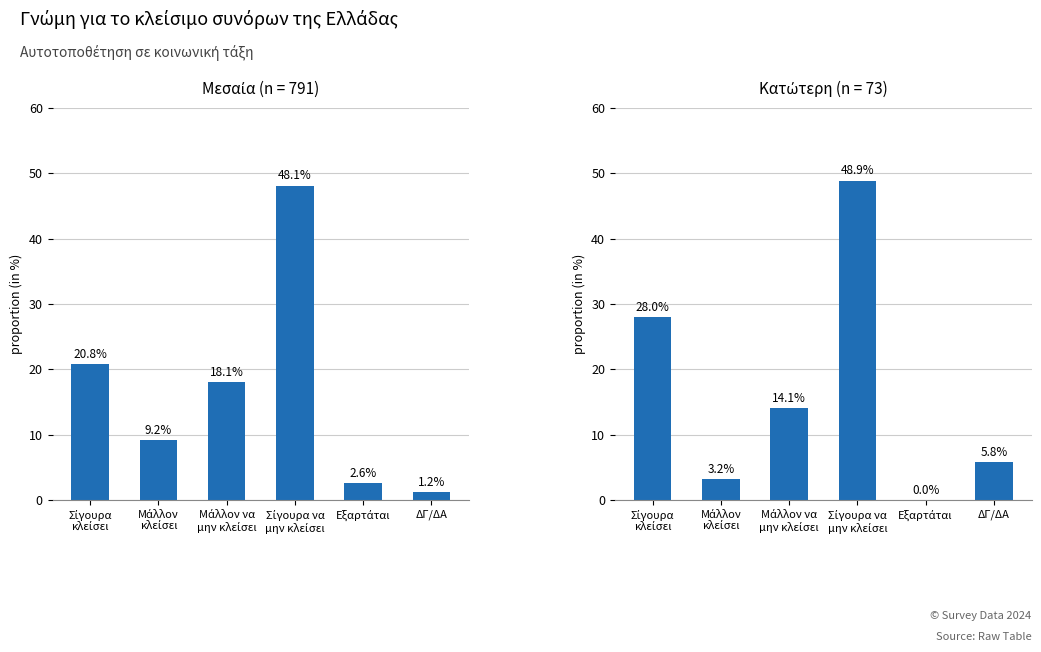

How many data points in Μεσαία are less than 18?

3